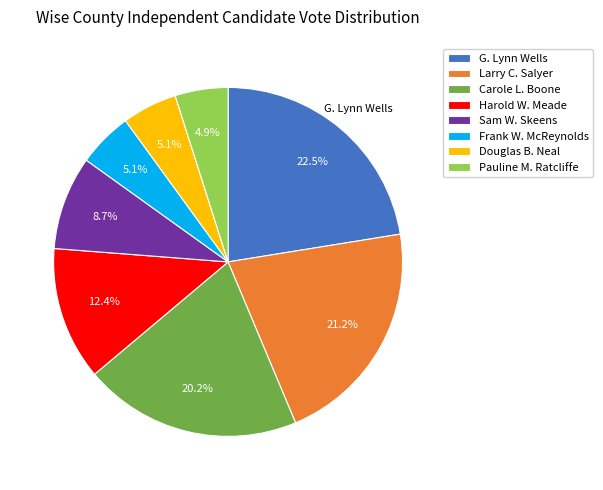

Does Frank W. McReynolds represent more than half of the total?

No